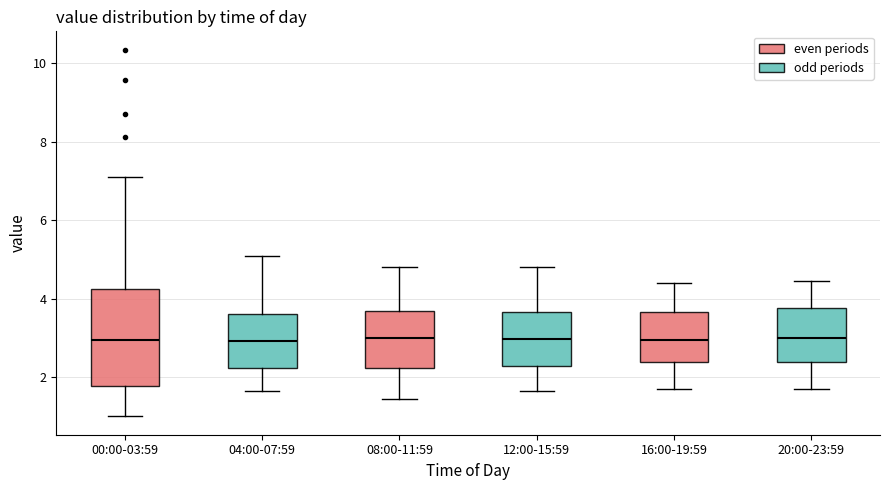

Which box is the tallest, from its lower edge to its upper edge?

00:00-03:59